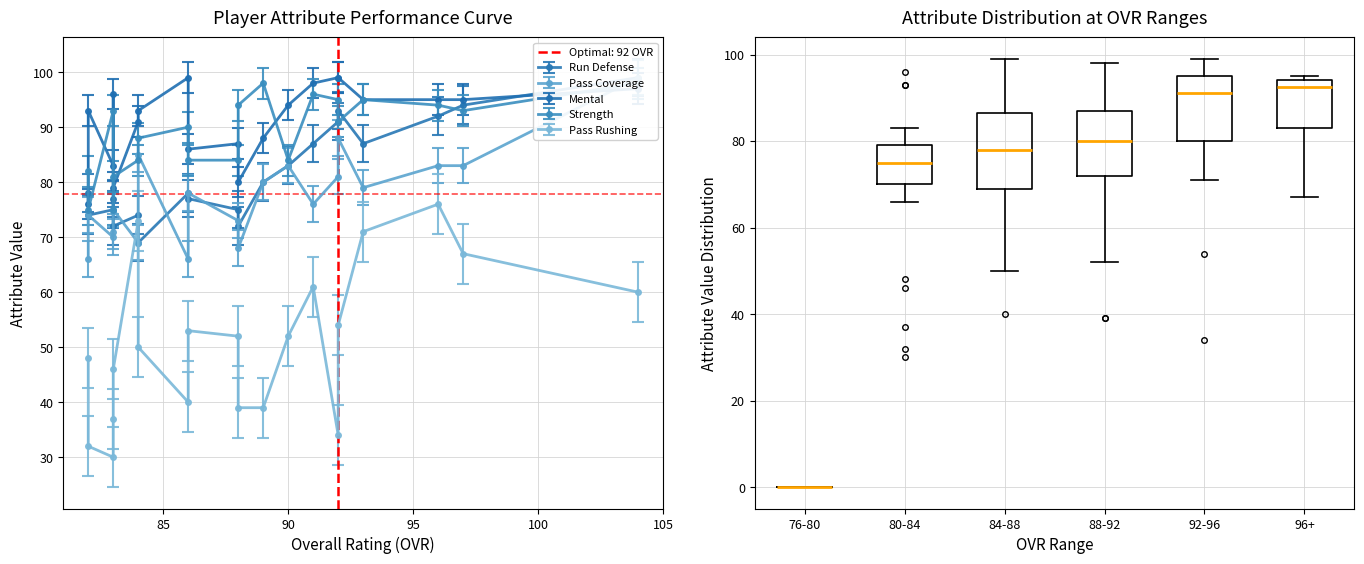

Where is strength nearest to the value 86?

7